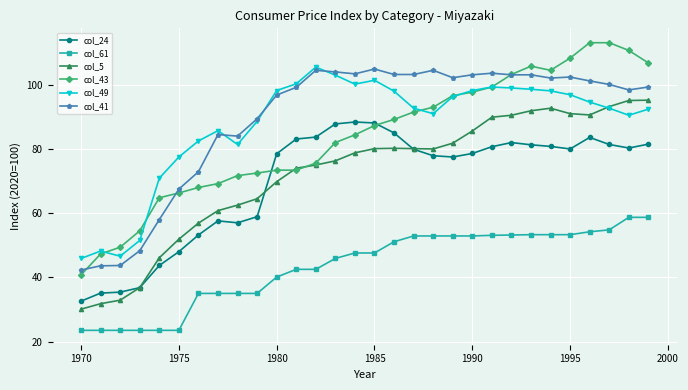

Which series has the largest range (max minus min)?

col_43